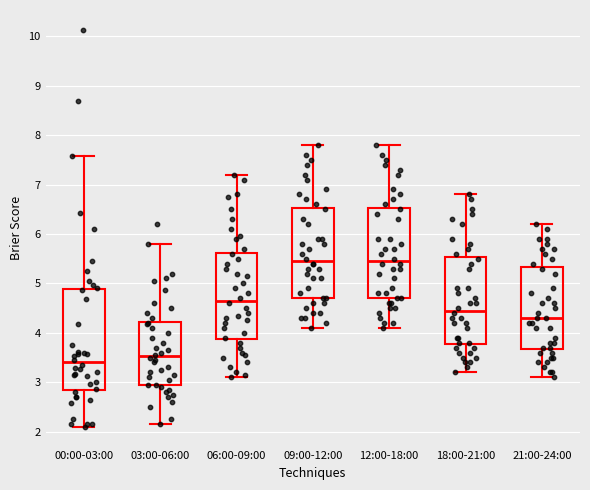

Where is the lower edge of the box for 12:00-18:00 on the y-axis? The values are not printed on the chart, so give them approximately, as read against the axis.

4.7